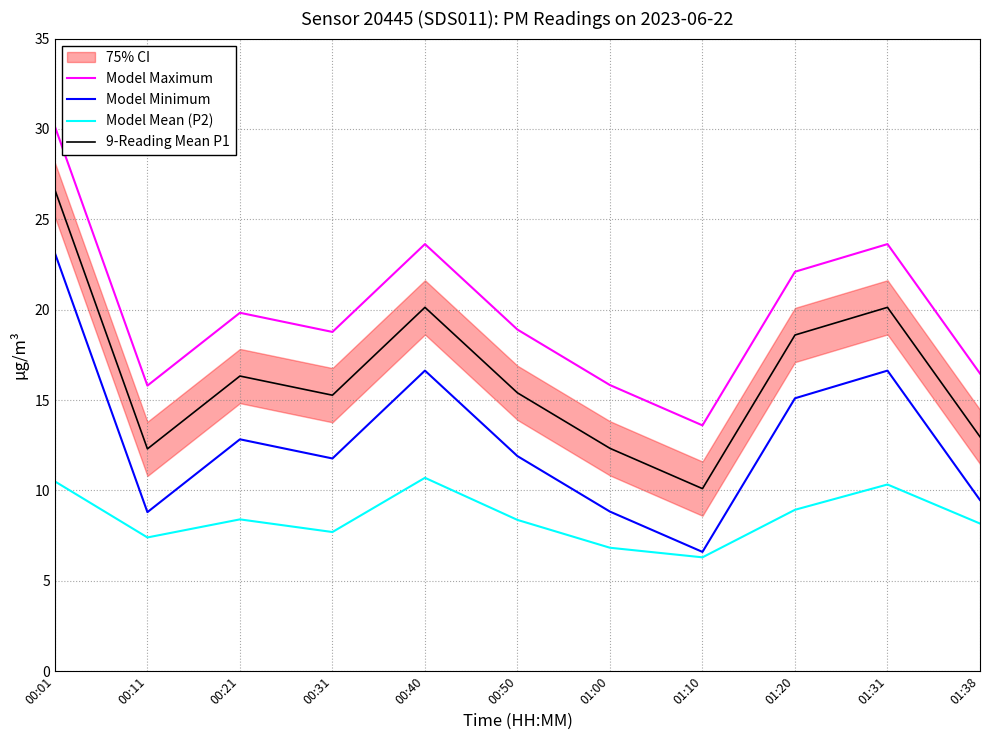

Which series has the largest range (max minus min)?

Model Maximum